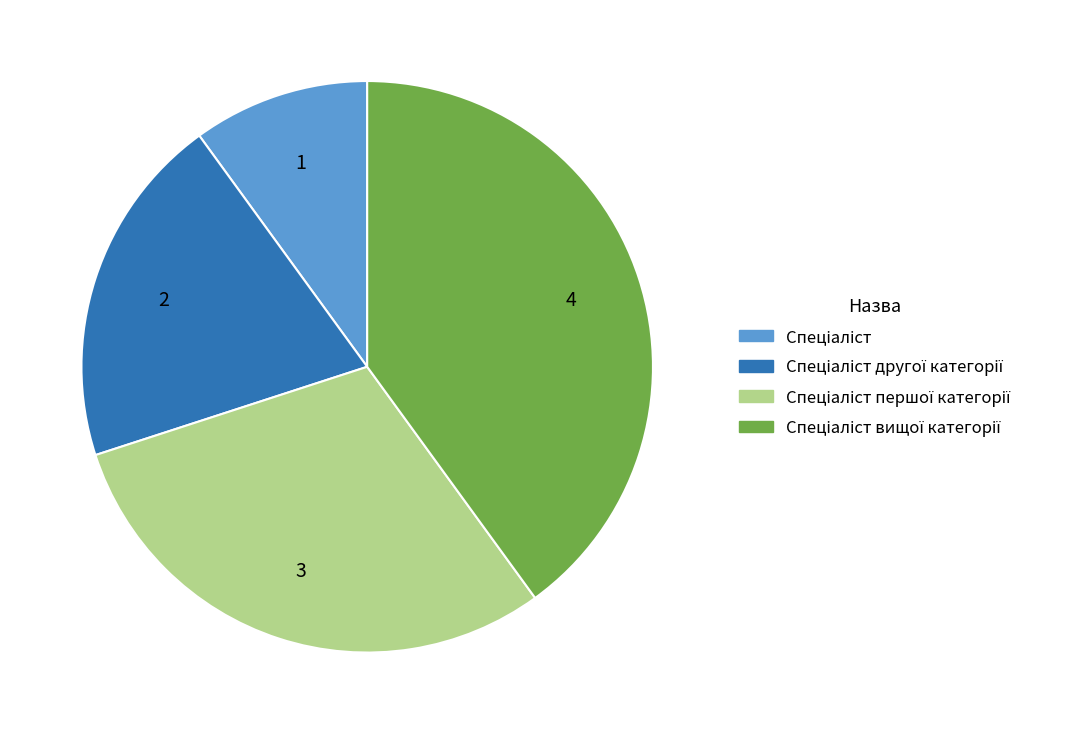

Does any single category account for the majority?

No